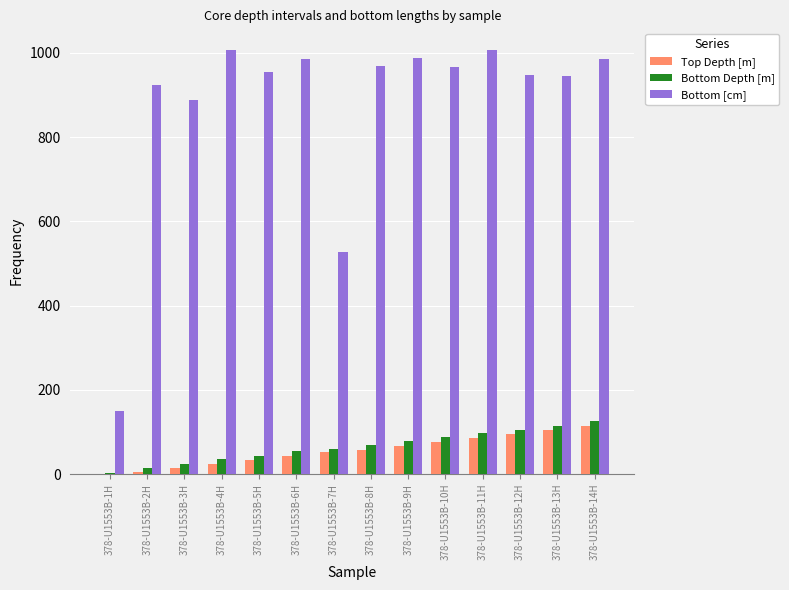

What is the sum of all Bottom [cm] values?

12246.0